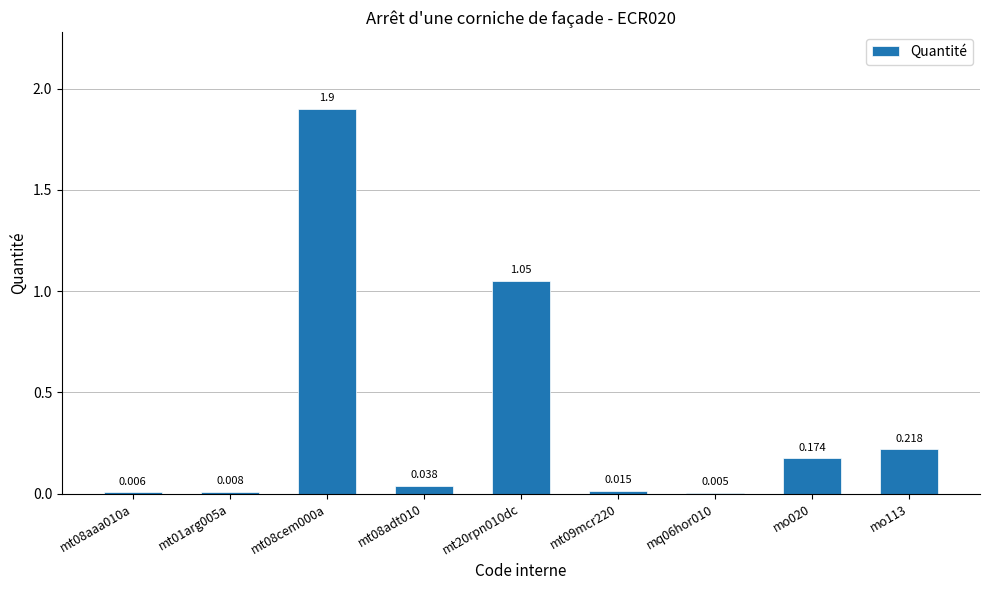

Between mt01arg005a and mo113, which is larger?

mo113